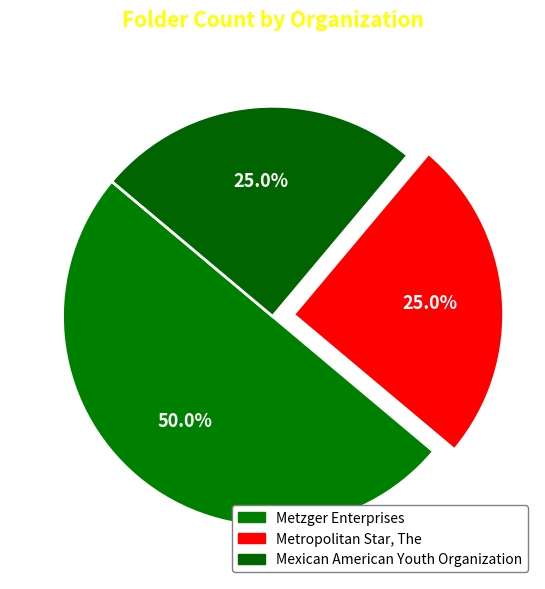

Count the number of slices in the pie.

3